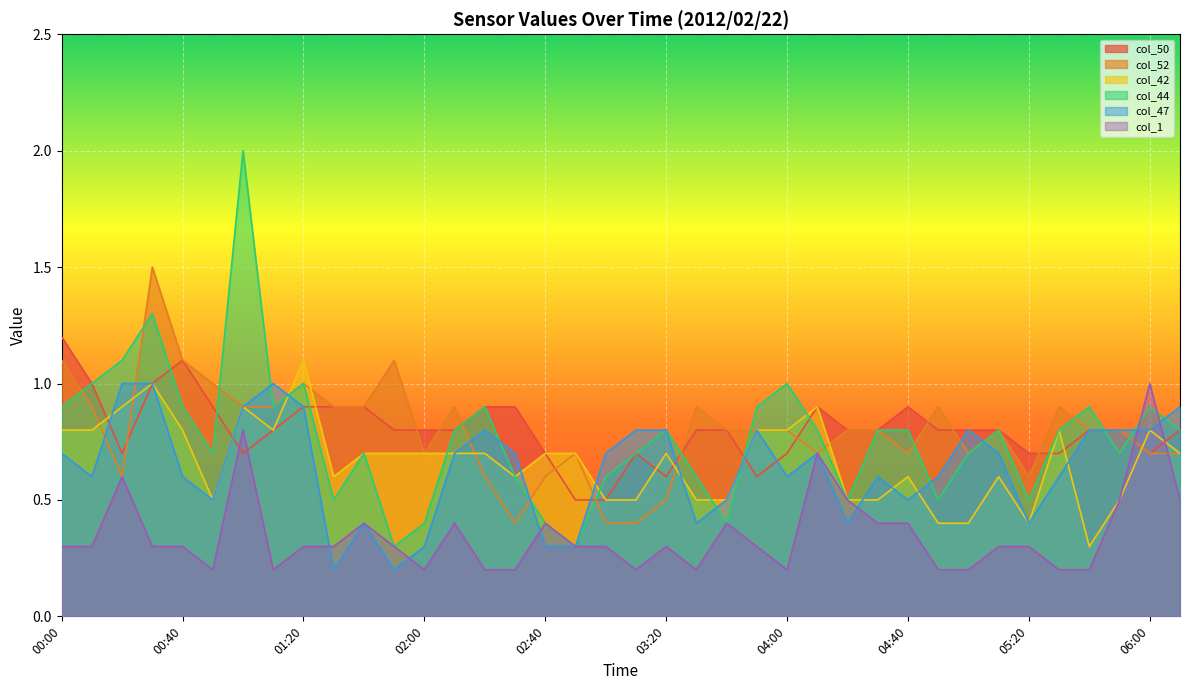

Reading left to right, transcribe all the data shown in this chart.

col_50: 1.2	1.0	0.7	1.0	1.1	0.9	0.7	0.8	0.9	0.9	0.9	0.8	0.8	0.8	0.9	0.9	0.7	0.5	0.5	0.7	0.6	0.8	0.8	0.6	0.7	0.9	0.8	0.8	0.9	0.8	0.8	0.8	0.7	0.7	0.8	0.8	0.7	0.8
col_52: 1.1	0.9	0.6	1.5	1.1	1.0	0.9	0.9	1.0	0.9	0.9	1.1	0.7	0.9	0.6	0.4	0.6	0.7	0.4	0.4	0.5	0.9	0.8	0.8	0.8	0.7	0.8	0.8	0.7	0.9	0.7	0.8	0.6	0.9	0.8	0.8	0.7	0.7
col_42: 0.8	0.8	0.9	1.0	0.8	0.5	0.9	0.8	1.1	0.6	0.7	0.7	0.7	0.7	0.7	0.6	0.7	0.7	0.5	0.5	0.7	0.5	0.5	0.8	0.8	0.9	0.5	0.5	0.6	0.4	0.4	0.6	0.4	0.8	0.3	0.5	0.8	0.7
col_44: 0.9	1.0	1.1	1.3	0.9	0.7	2.0	0.9	1.0	0.5	0.7	0.3	0.4	0.8	0.9	0.6	0.4	0.3	0.6	0.7	0.8	0.6	0.4	0.9	1.0	0.8	0.5	0.8	0.8	0.5	0.7	0.8	0.5	0.8	0.9	0.7	0.9	0.8
col_47: 0.7	0.6	1.0	1.0	0.6	0.5	0.9	1.0	0.9	0.2	0.4	0.2	0.3	0.7	0.8	0.7	0.3	0.3	0.7	0.8	0.8	0.4	0.5	0.8	0.6	0.7	0.4	0.6	0.5	0.6	0.8	0.7	0.4	0.6	0.8	0.8	0.8	0.9
col_1: 0.3	0.3	0.6	0.3	0.3	0.2	0.8	0.2	0.3	0.3	0.4	0.3	0.2	0.4	0.2	0.2	0.4	0.3	0.3	0.2	0.3	0.2	0.4	0.3	0.2	0.7	0.5	0.4	0.4	0.2	0.2	0.3	0.3	0.2	0.2	0.5	1.0	0.5